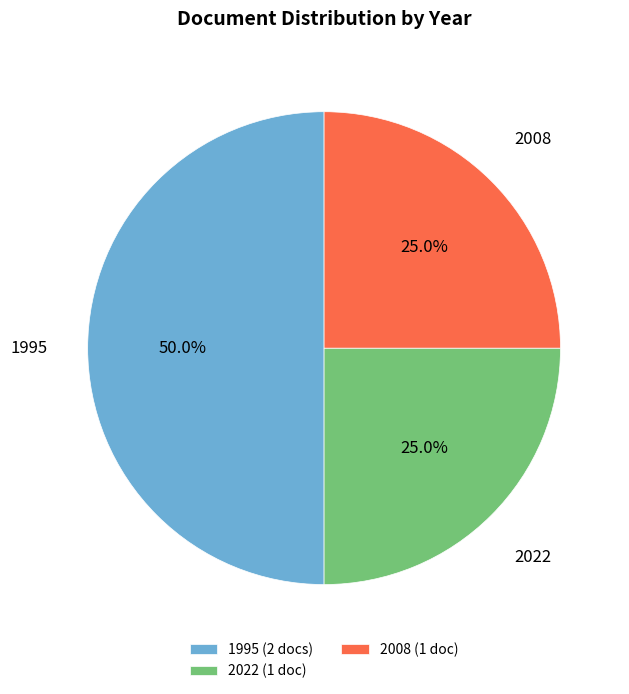

Does 2008 represent more than half of the total?

No